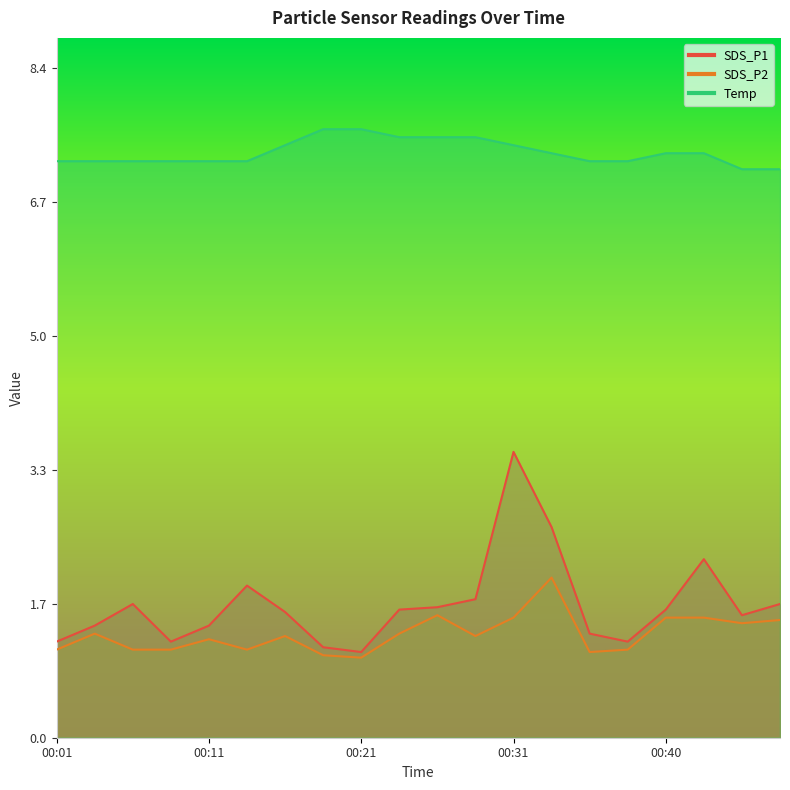

Reading left to right, list all the values displayed in this chart.

SDS_P1: 00:01=1.2	00:04=1.4	00:06=1.7	00:09=1.2	00:11=1.4	00:14=1.9	00:16=1.6	00:19=1.1	00:21=1.1	00:23=1.6	00:26=1.6	00:28=1.7	00:31=3.6	00:33=2.6	00:36=1.3	00:38=1.2	00:40=1.6	00:43=2.2	00:45=1.5	00:48=1.7
SDS_P2: 00:01=1.1	00:04=1.3	00:06=1.1	00:09=1.1	00:11=1.2	00:14=1.1	00:16=1.3	00:19=1.0	00:21=1.0	00:23=1.3	00:26=1.5	00:28=1.3	00:31=1.5	00:33=2.0	00:36=1.1	00:38=1.1	00:40=1.5	00:43=1.5	00:45=1.4	00:48=1.5
Temp: 00:01=7.2	00:04=7.2	00:06=7.2	00:09=7.2	00:11=7.2	00:14=7.2	00:16=7.4	00:19=7.6	00:21=7.6	00:23=7.5	00:26=7.5	00:28=7.5	00:31=7.4	00:33=7.3	00:36=7.2	00:38=7.2	00:40=7.3	00:43=7.3	00:45=7.1	00:48=7.1